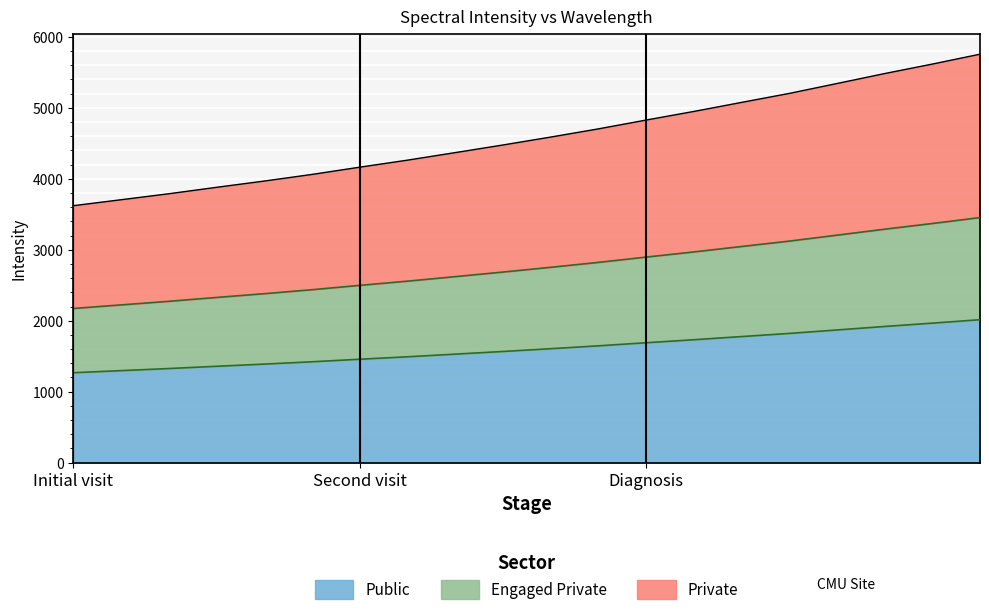

Is it true that Public equals 1267.2 at Initial visit?

True